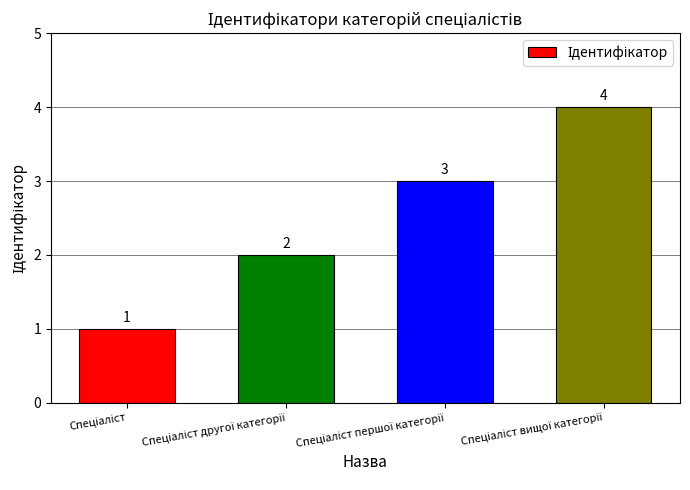

How many values are between 2 and 4?

3